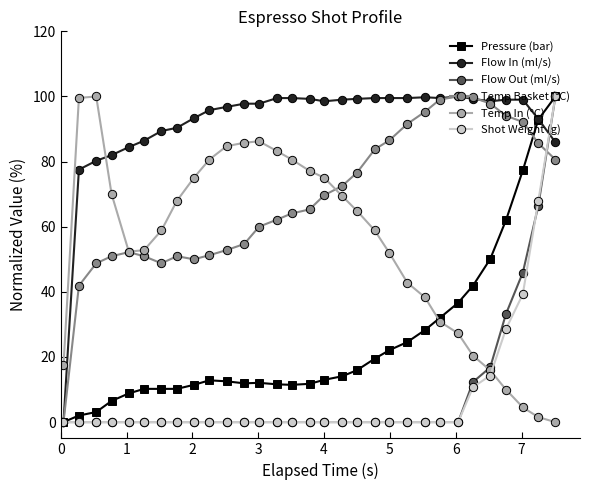

How many lines are shown in the chart?

6